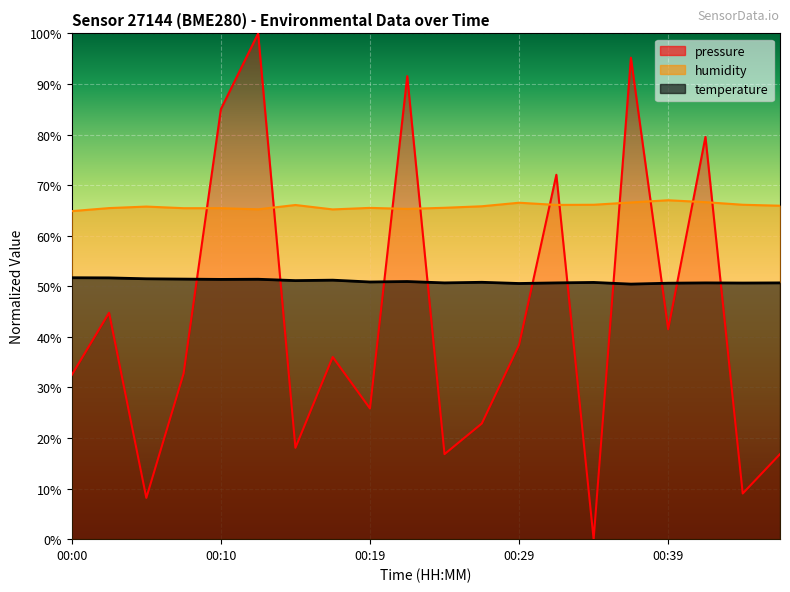

At which category does humidity reach its first local peak?

00:05